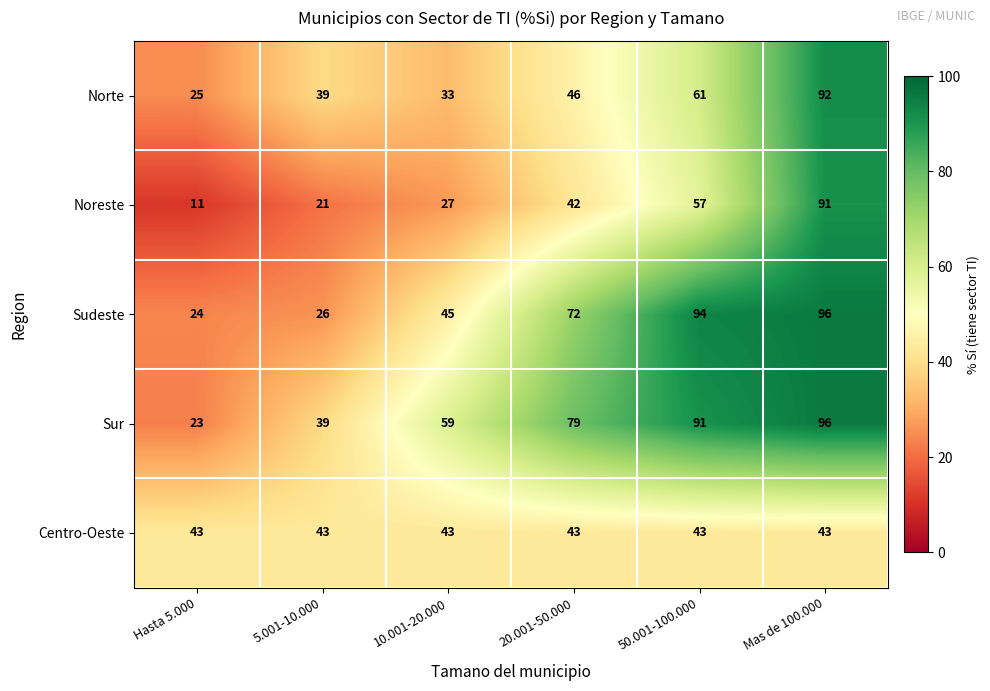

Reading left to right, extract all data points from this chart.

Norte: Hasta 5.000=25	5.001-10.000=39	10.001-20.000=33	20.001-50.000=46	50.001-100.000=61	Mas de 100.000=92
Noreste: Hasta 5.000=11	5.001-10.000=21	10.001-20.000=27	20.001-50.000=42	50.001-100.000=57	Mas de 100.000=91
Sudeste: Hasta 5.000=24	5.001-10.000=26	10.001-20.000=45	20.001-50.000=72	50.001-100.000=94	Mas de 100.000=96
Sur: Hasta 5.000=23	5.001-10.000=39	10.001-20.000=59	20.001-50.000=79	50.001-100.000=91	Mas de 100.000=96
Centro-Oeste: Hasta 5.000=43	5.001-10.000=43	10.001-20.000=43	20.001-50.000=43	50.001-100.000=43	Mas de 100.000=43